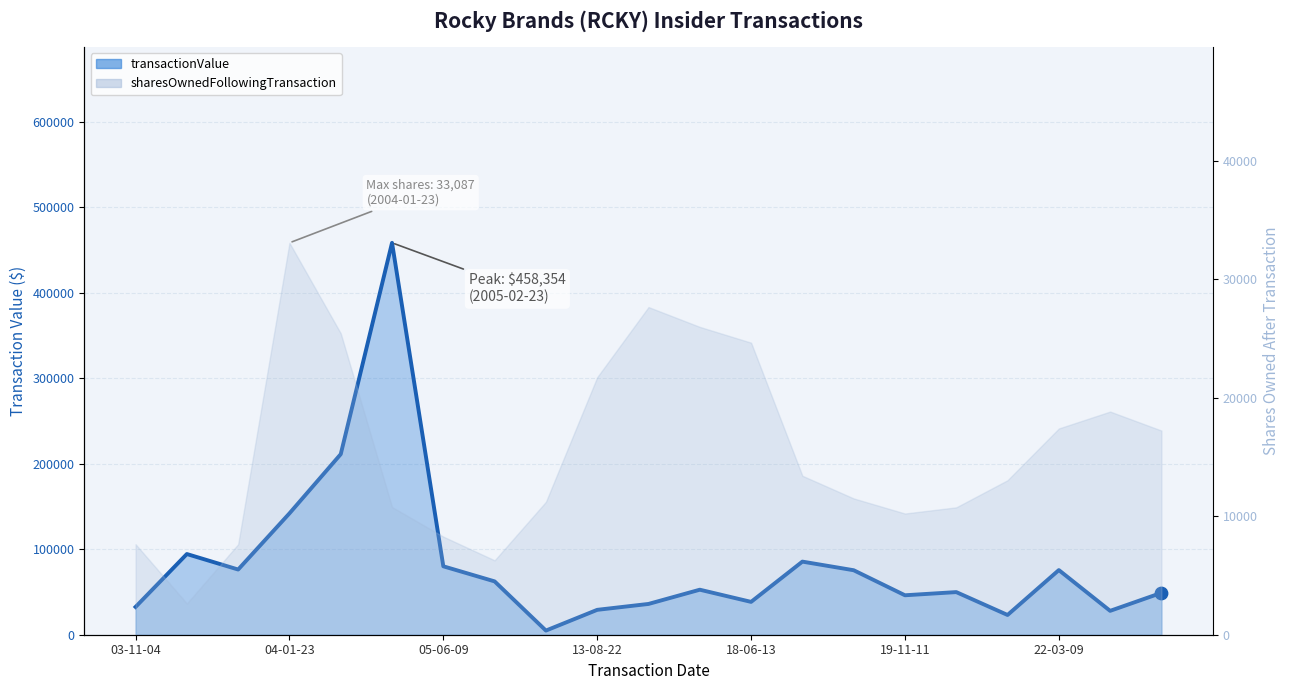

Between 19 and 19-11-11, which is larger?

19-11-11